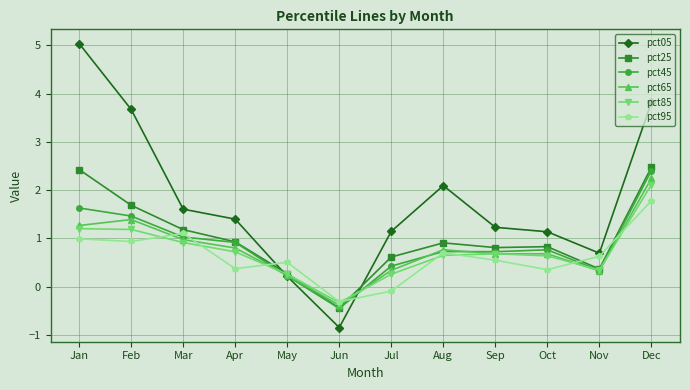

How many values in pct85 are below zero?

1